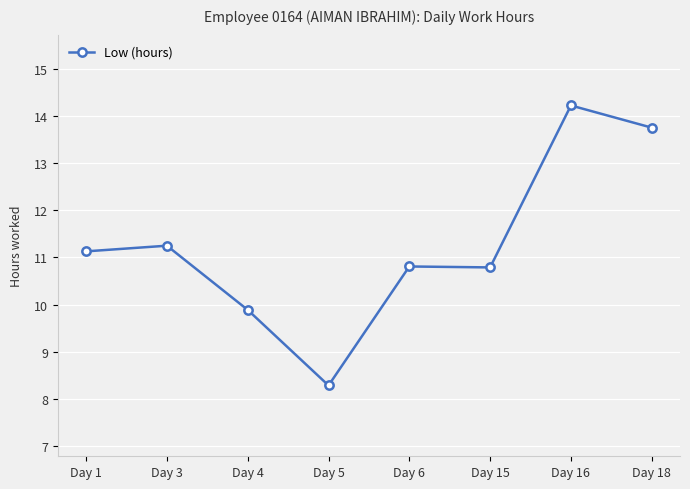

True or false: the data has more than 0 interior local peaks.

True